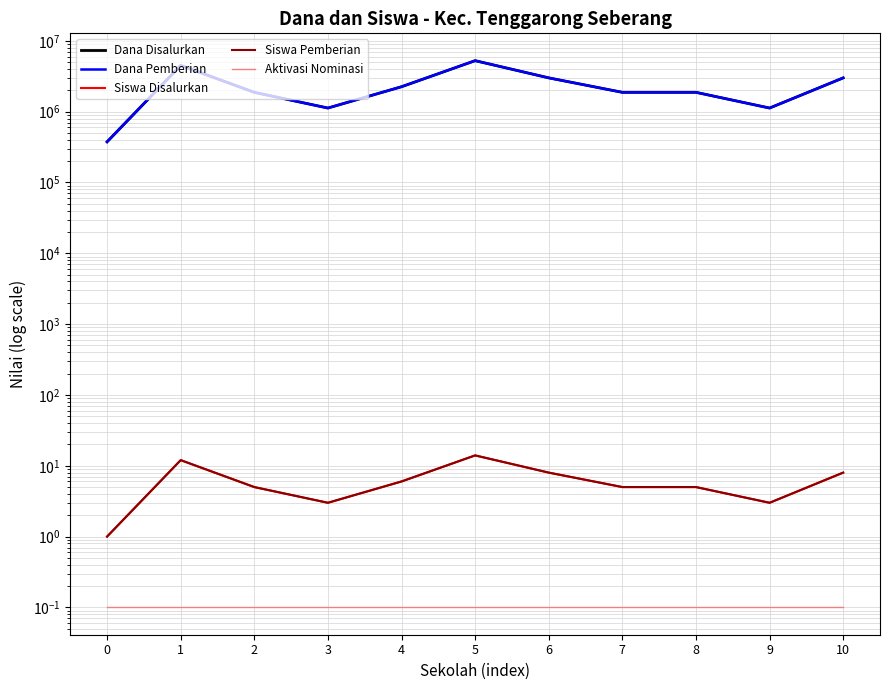

At how many categories does at least one series exceed 1225066?

8